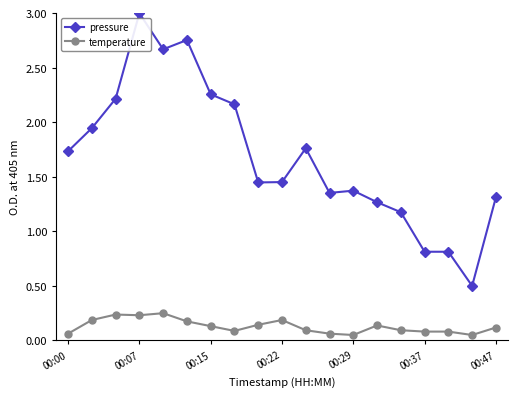

What is the sum of all temperature values?

2.5